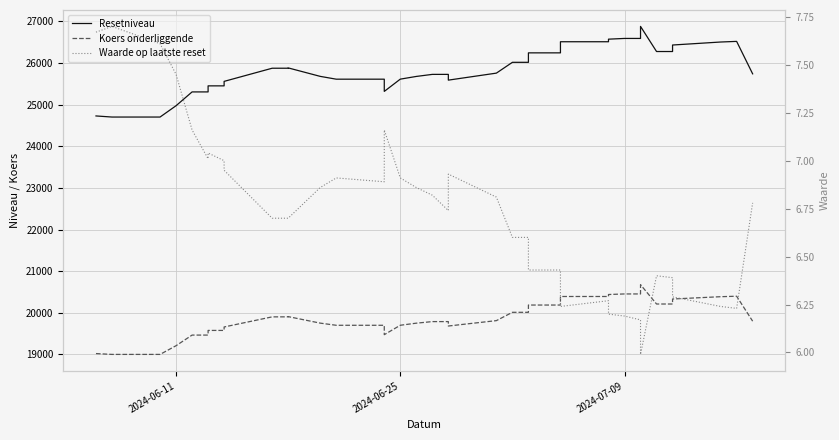

Rank the series by their maximum value, from lowest to highest.

Waarde op laatste reset, Koers onderliggende, Resetniveau